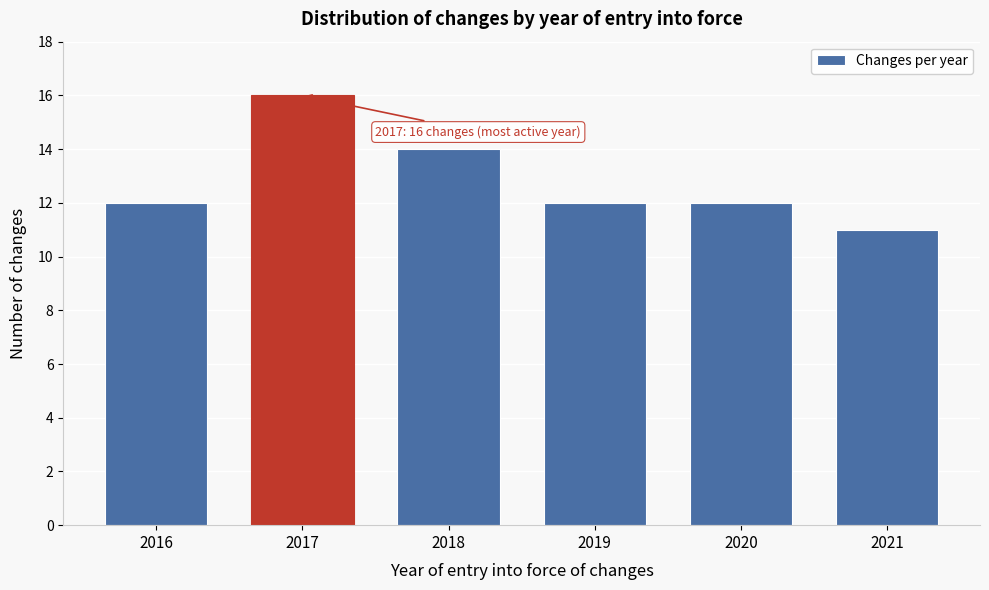

Reading left to right, what are all the values shown in this chart?

12	16	14	12	12	11